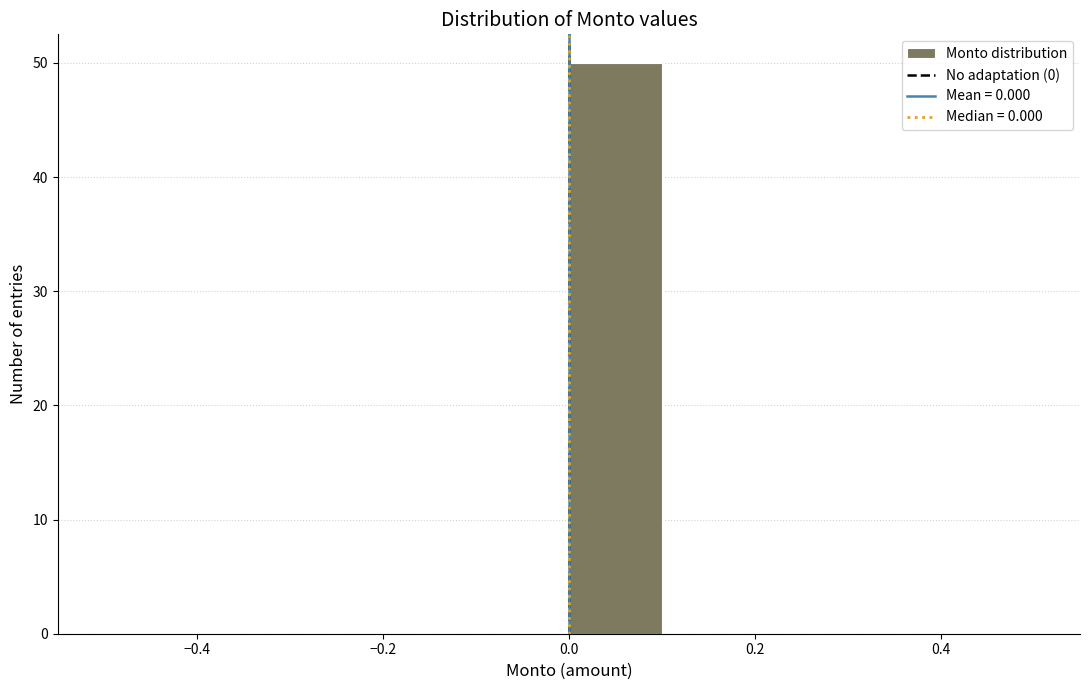

Reading left to right, list every bar in this chart as the range it spans on the x-axis followed by its height. The values are not printed on the chart, so give them approximately, as read against the axis.

-0.5 to -0.4: 0
-0.4 to -0.3: 0
-0.3 to -0.2: 0
-0.2 to -0.1: 0
-0.1 to 0.0: 0
0.0 to 0.1: 50
0.1 to 0.2: 0
0.2 to 0.3: 0
0.3 to 0.4: 0
0.4 to 0.5: 0